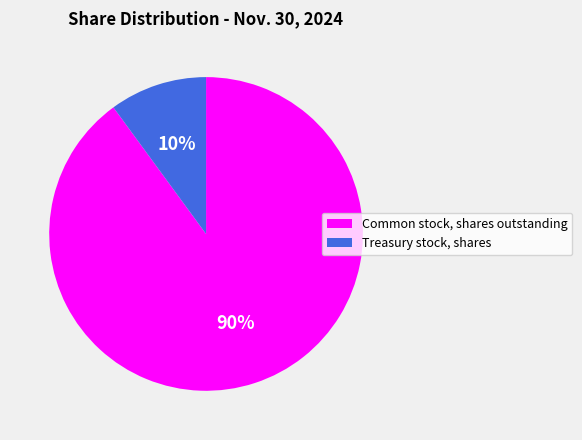

The Common stock, shares outstanding slice represents 90% of the pie. True or false?

True